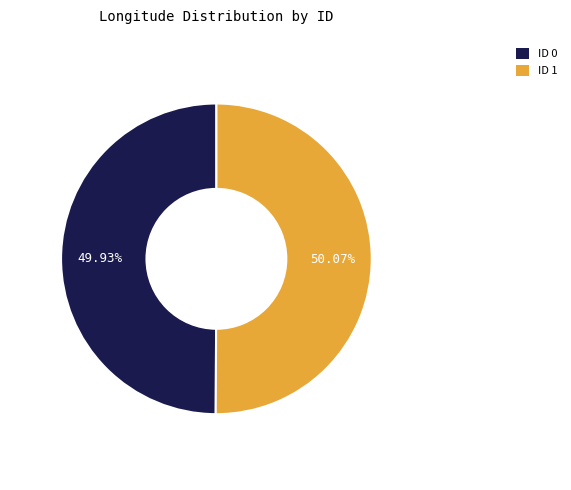

Is there a majority slice in this chart?

Yes